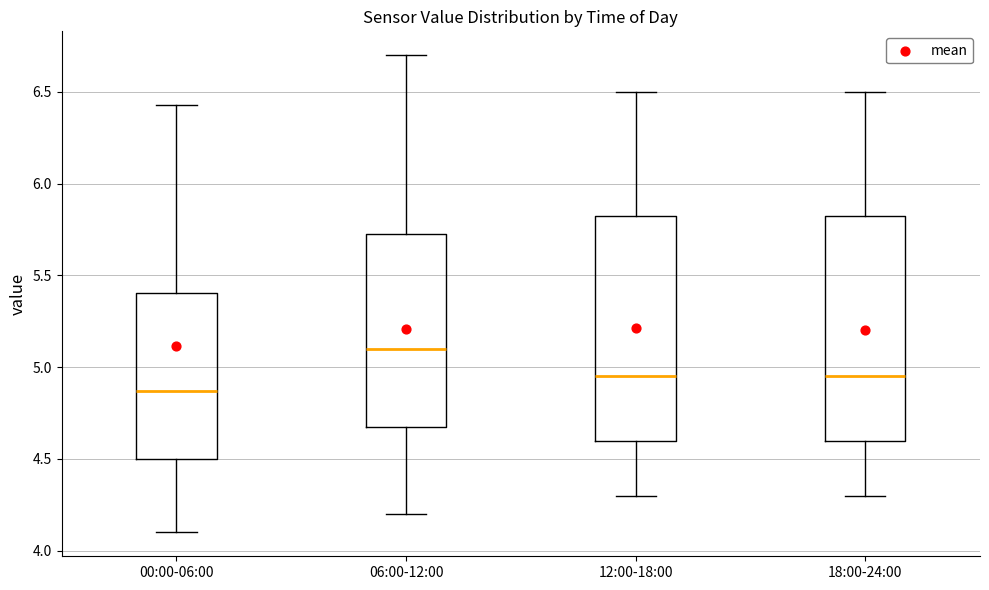

Which box's median line is the highest?

06:00-12:00